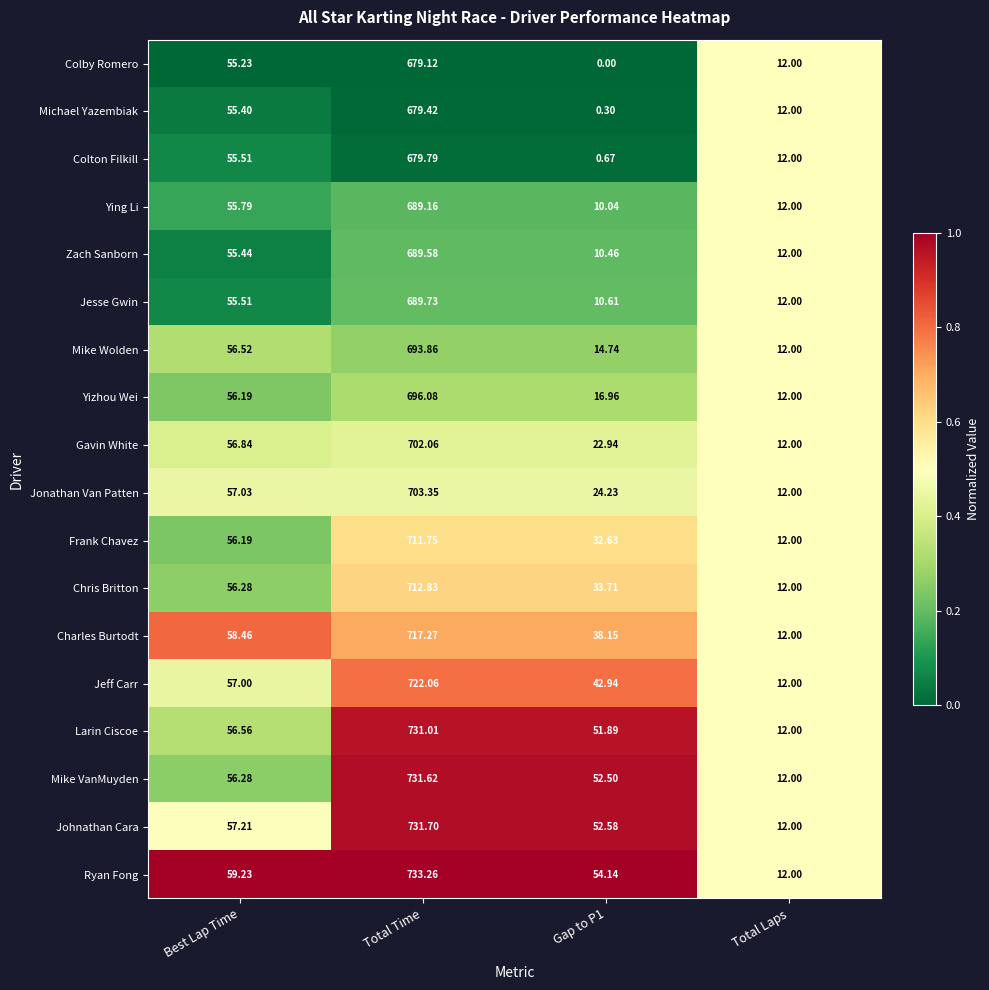

Which series has the widest spread of values?

Ryan Fong